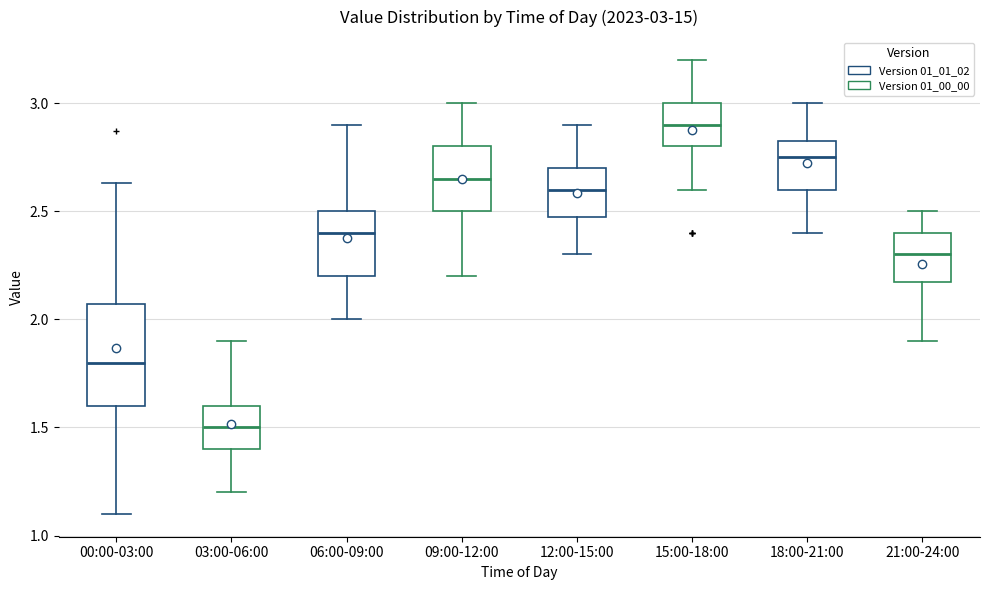

Comparing the boxes themselves (not the whiskers), which one is the tallest?

00:00-03:00